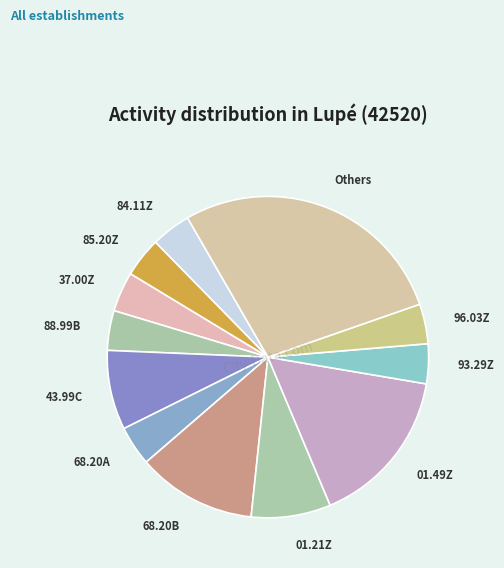

Between 01.21Z and 85.20Z, which is larger?

01.21Z